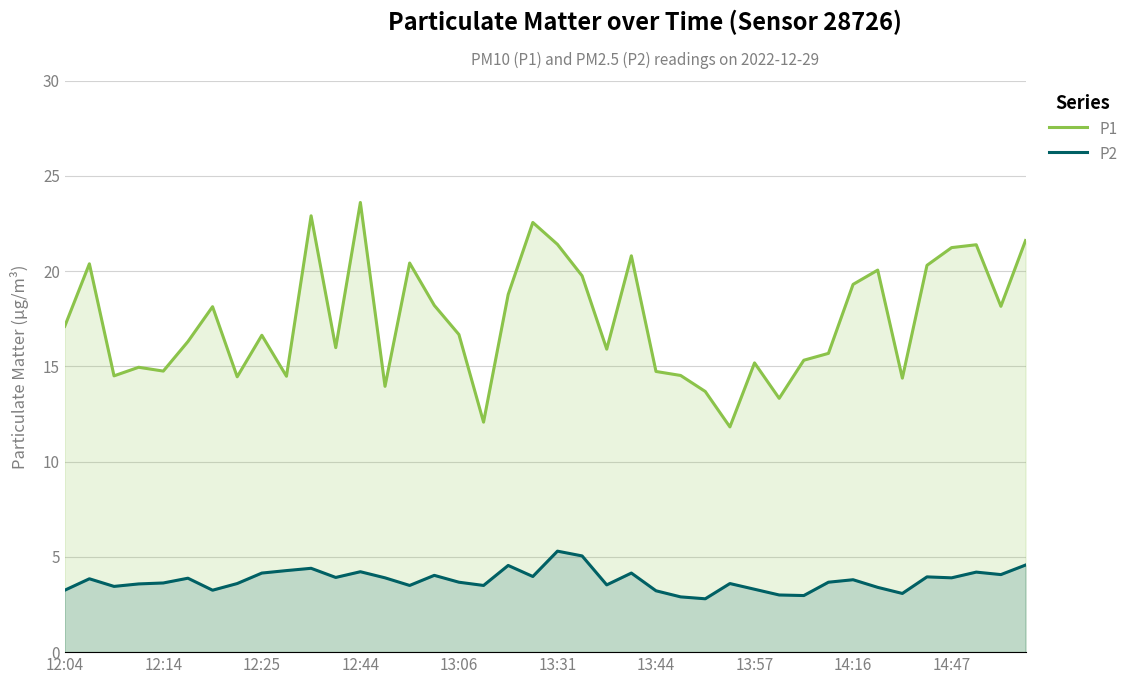

Does the chart have visible grid lines?

Yes